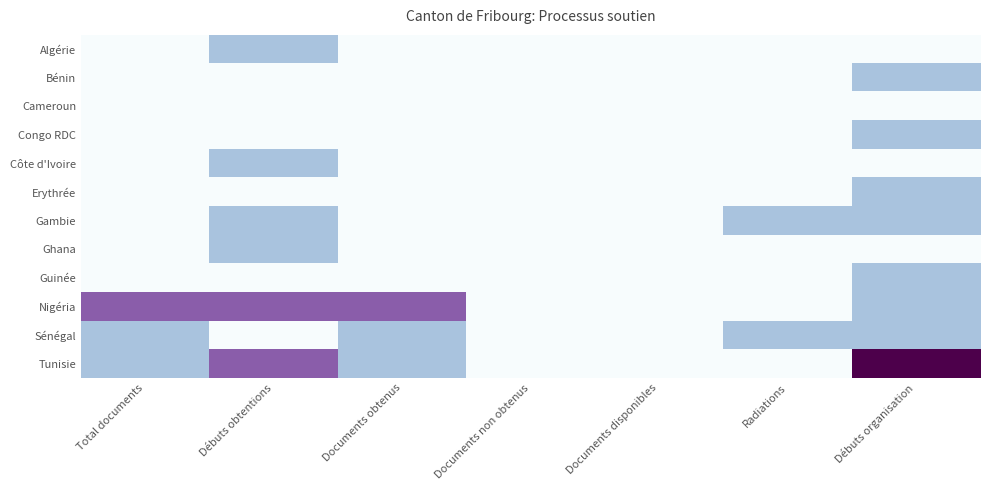

Which series has the largest range (max minus min)?

Tunisie